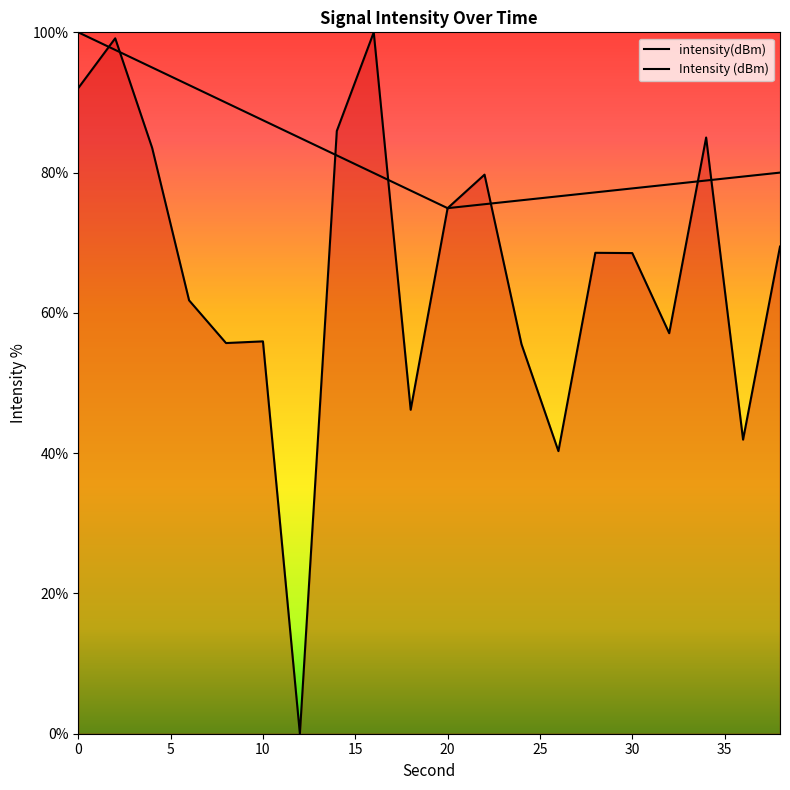

Reading left to right, transcribe all the data shown in this chart.

0=92.1	2=99.1	4=83.5	6=61.8	8=55.7	10=55.9	12=0.0	14=85.9	16=100.0	18=46.2	20=74.9	22=79.7	24=55.5	26=40.3	28=68.6	30=68.5	32=57.1	34=85.0	36=41.9	38=69.5